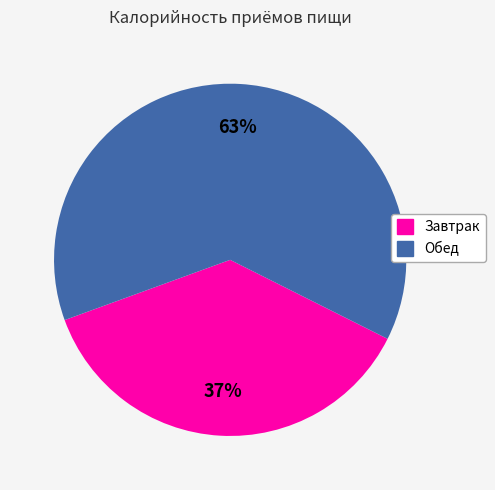

Approximately how many times larger is the value at Обед compared to Завтрак?

1.7